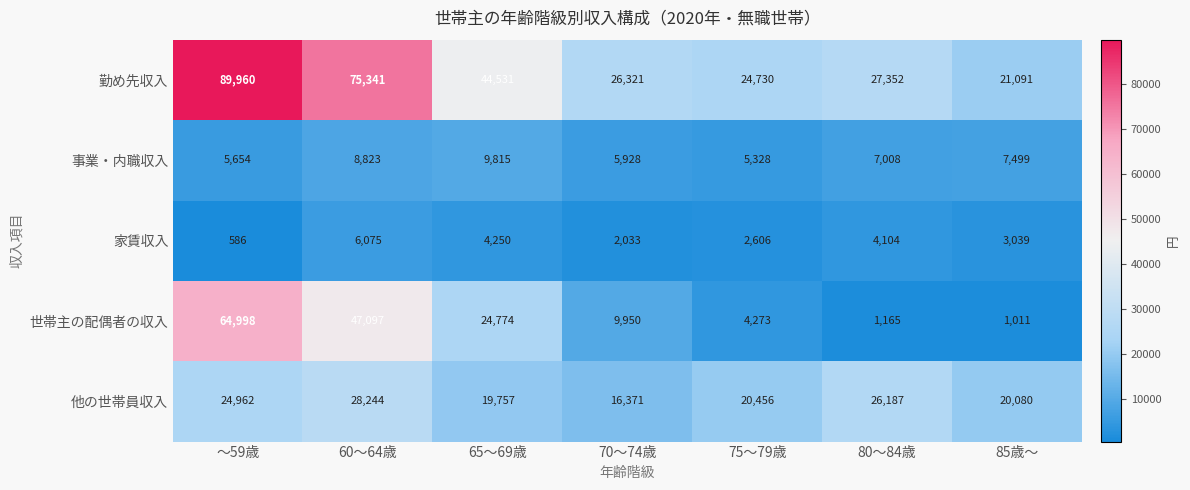

Between 70～74歳 and 80～84歳, which series saw the biggest shift?

他の世帯員収入